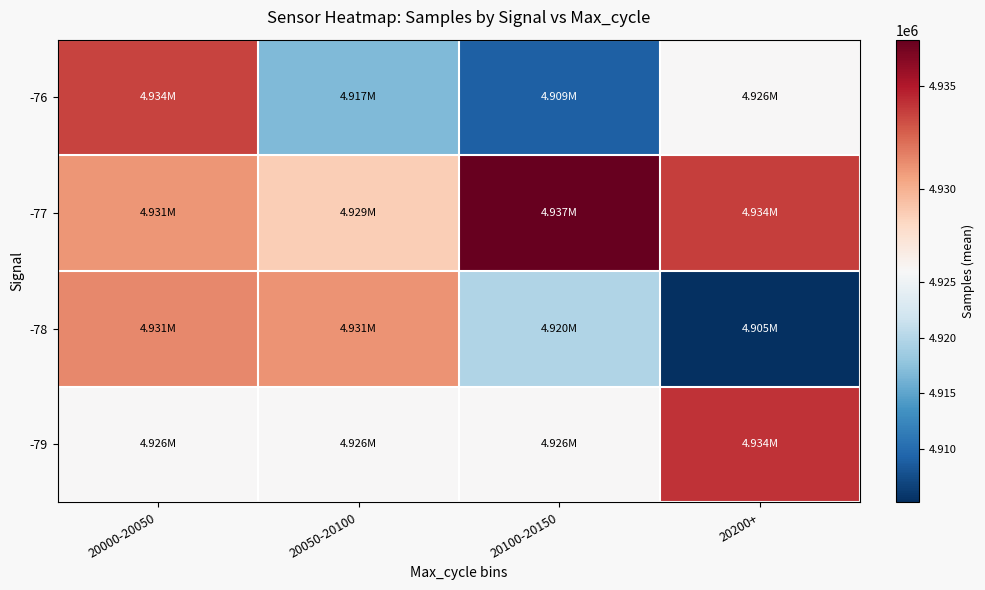

Reading right to left, transcribe all the data shown in this chart.

-76: 20200+=4925983.8	20100-20150=4908945.0	20050-20100=4916805.0	20000-20050=4933657.5
-77: 20200+=4933805.5	20100-20150=4937280.0	20050-20100=4928720.4	20000-20050=4930988.2
-78: 20200+=4905211.0	20100-20150=4919797.0	20050-20100=4931086.0	20000-20050=4931388.2
-79: 20200+=4934122.0	20100-20150=4925983.8	20050-20100=4925983.8	20000-20050=4925983.8